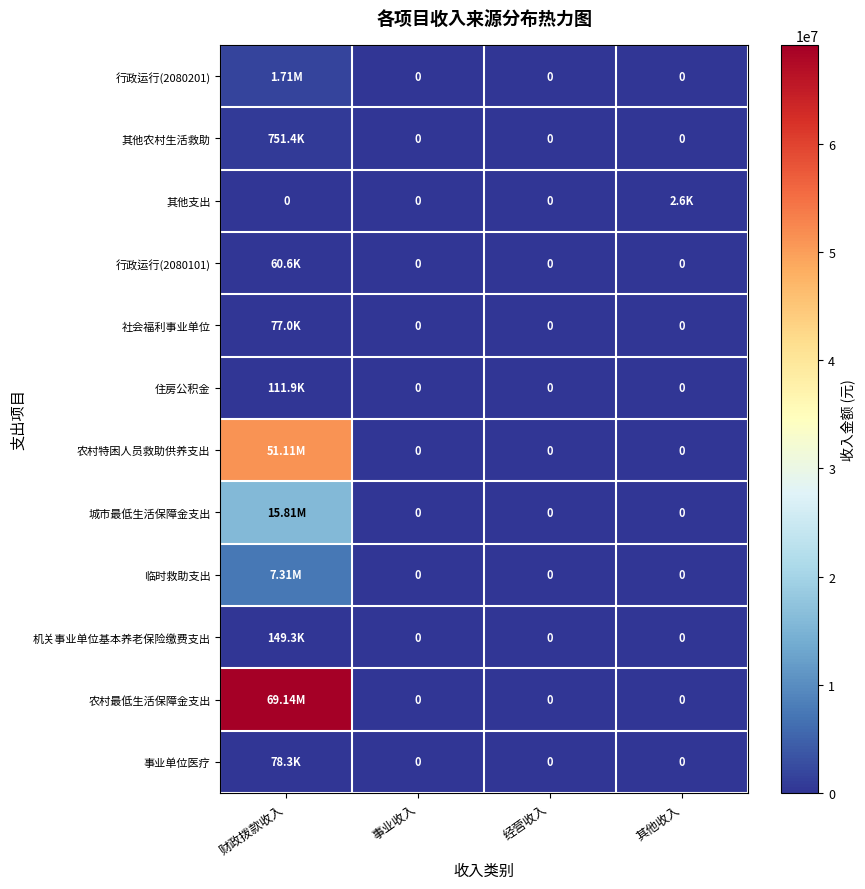

The 农村特困人员救助供养支出 series shows 35710030.0 at 财政拨款收入. True or false?

False